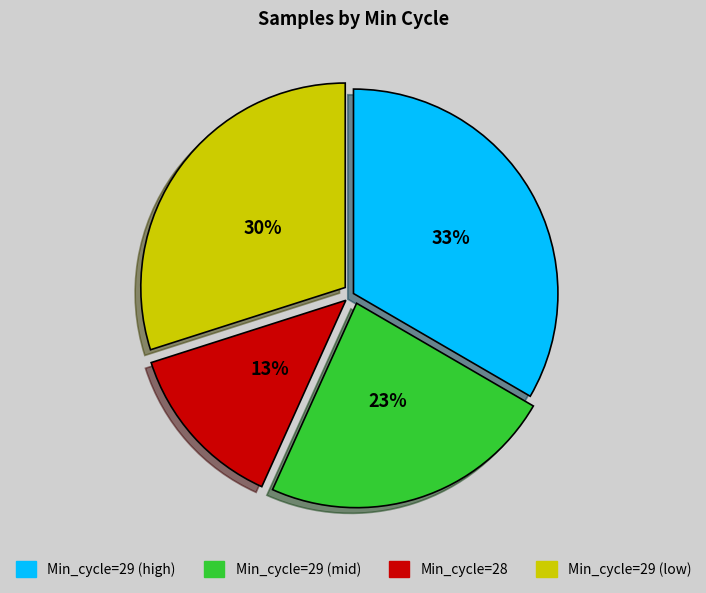

To the nearest percent, what is the average slice percentage?

25%